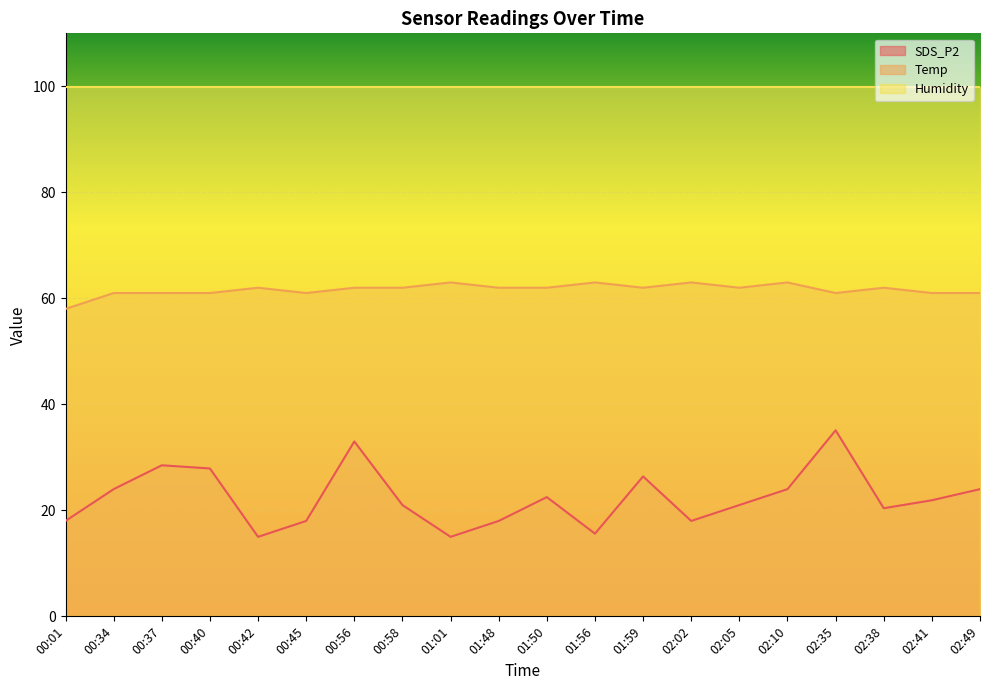

Reading right to left, list all the values displayed in this chart.

SDS_P2: 02:49=24.0	02:41=21.9	02:38=20.4	02:35=35.1	02:10=24.0	02:05=21.0	02:02=18.0	01:59=26.4	01:56=15.6	01:50=22.5	01:48=18.0	01:01=15.0	00:58=21.0	00:56=33.0	00:45=18.0	00:42=15.0	00:40=27.9	00:37=28.5	00:34=24.0	00:01=18.0
Temp: 02:49=61.0	02:41=61.0	02:38=62.0	02:35=61.0	02:10=63.0	02:05=62.0	02:02=63.0	01:59=62.0	01:56=63.0	01:50=62.0	01:48=62.0	01:01=63.0	00:58=62.0	00:56=62.0	00:45=61.0	00:42=62.0	00:40=61.0	00:37=61.0	00:34=61.0	00:01=58.0